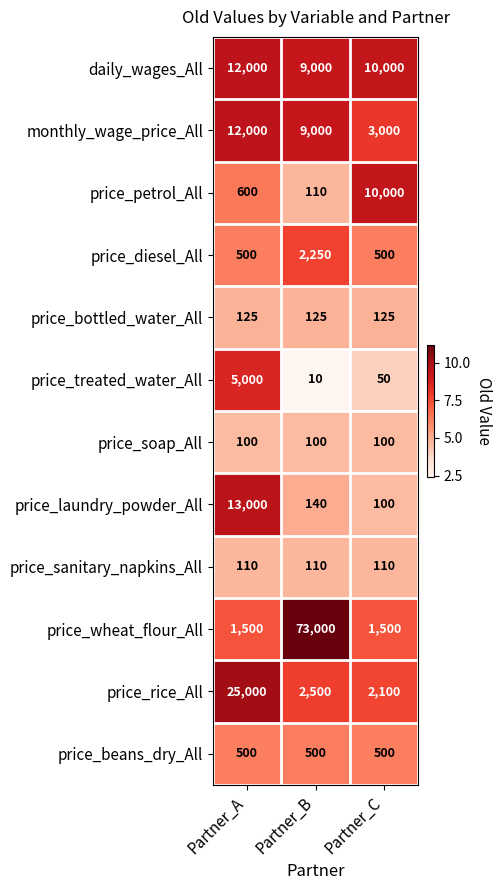

Is it true that price_sanitary_napkins_All equals 24 at Partner_B?

False